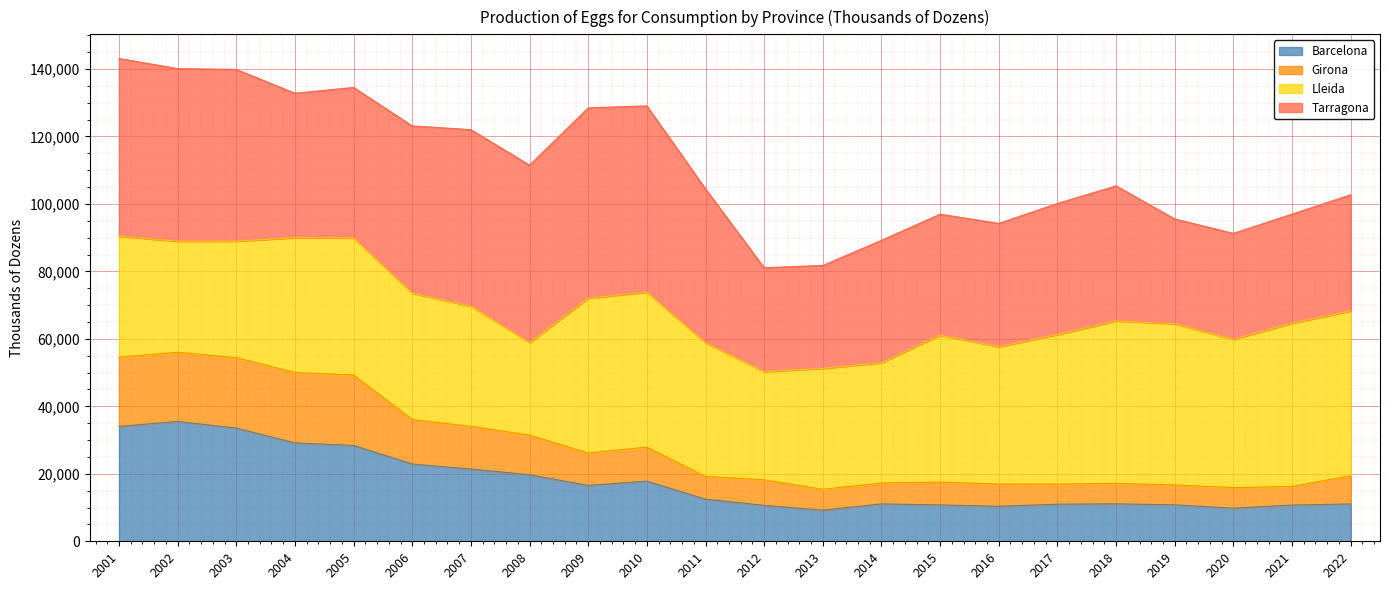

True or false: Barcelona and Girona intersect in this chart.

False